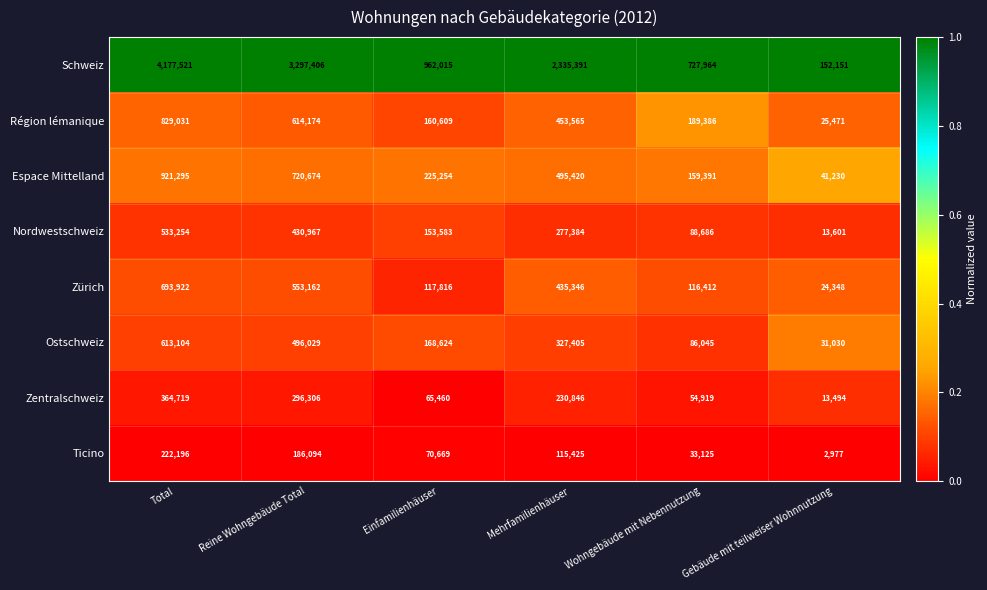

Read the Zürich value at Einfamilienhäuser, to the nearest 50.

117800